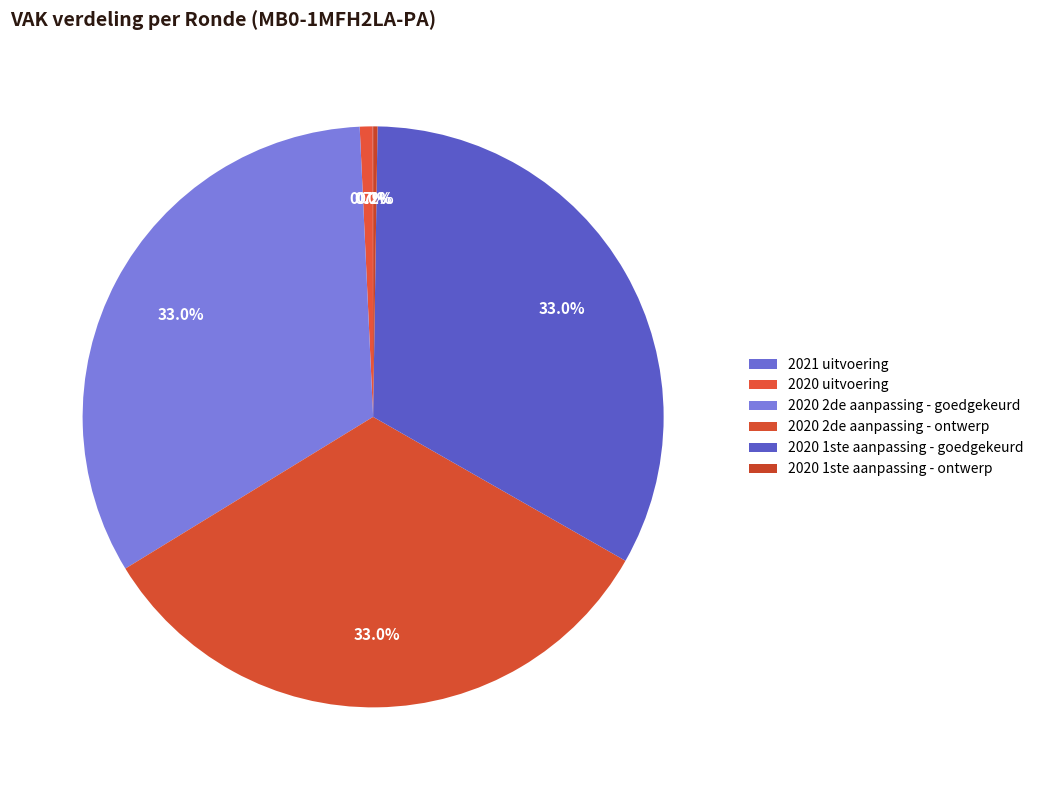

True or false: 2021 uitvoering accounts for 0% of the total.

True